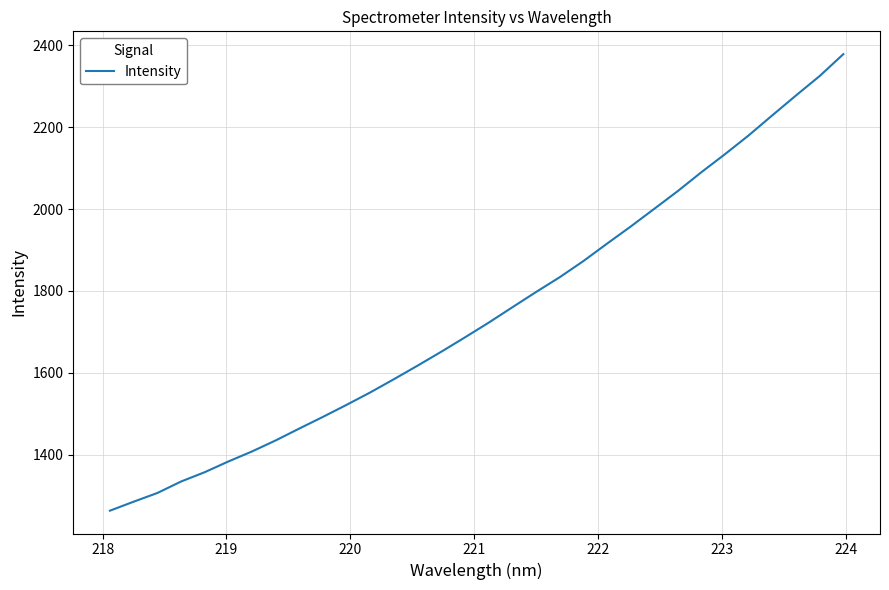

What is the minimum value shown in the chart?

1263.2